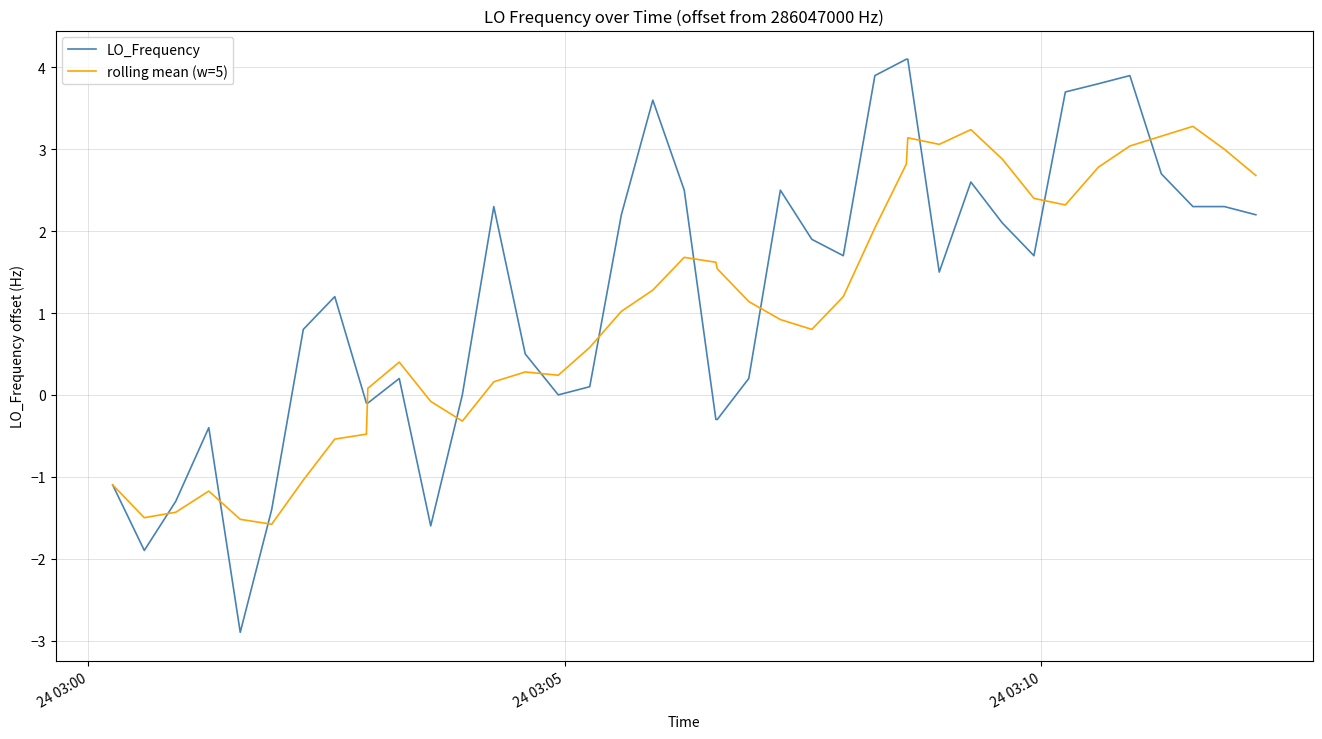

List the series in order of their peak value, lowest first.

rolling mean (w=5), LO_Frequency